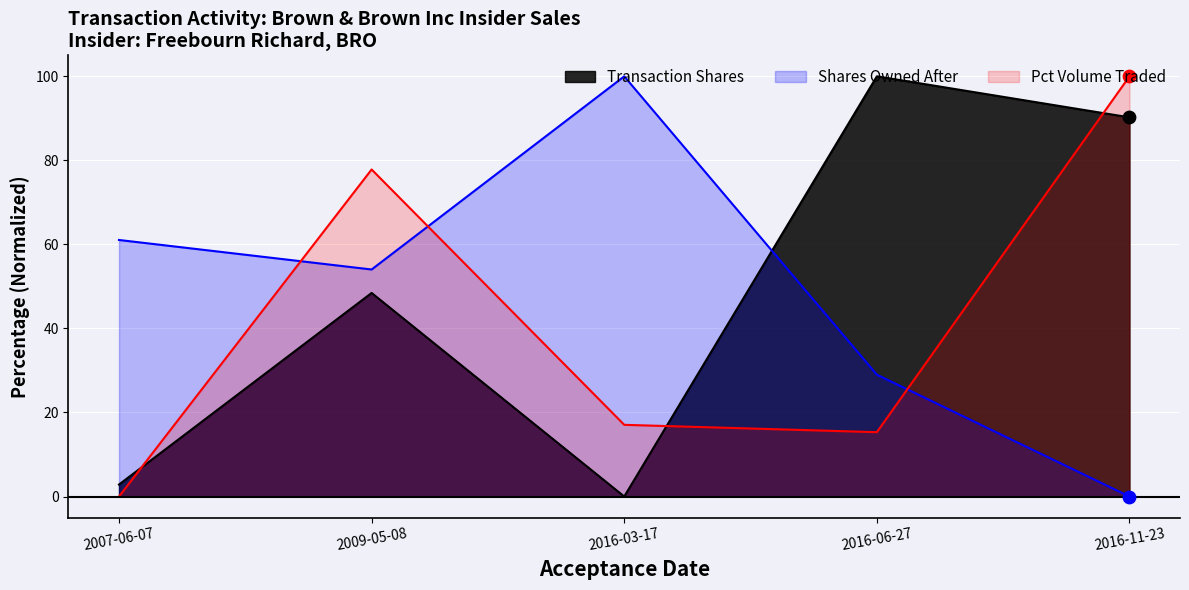

At how many categories does at least one series exceed 92?

3